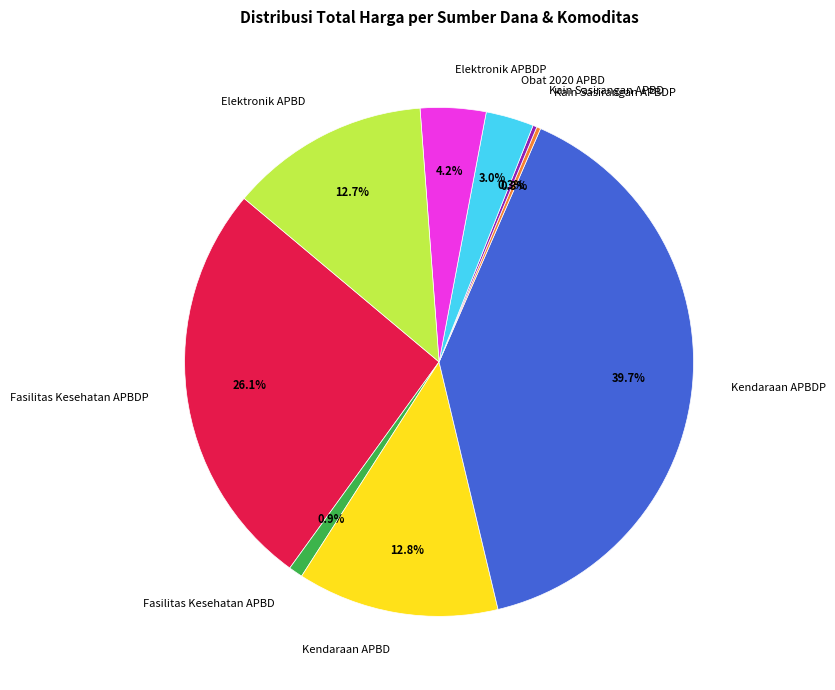

What is the total percentage of Elektronik APBDP and Kendaraan APBDP?

43.9%